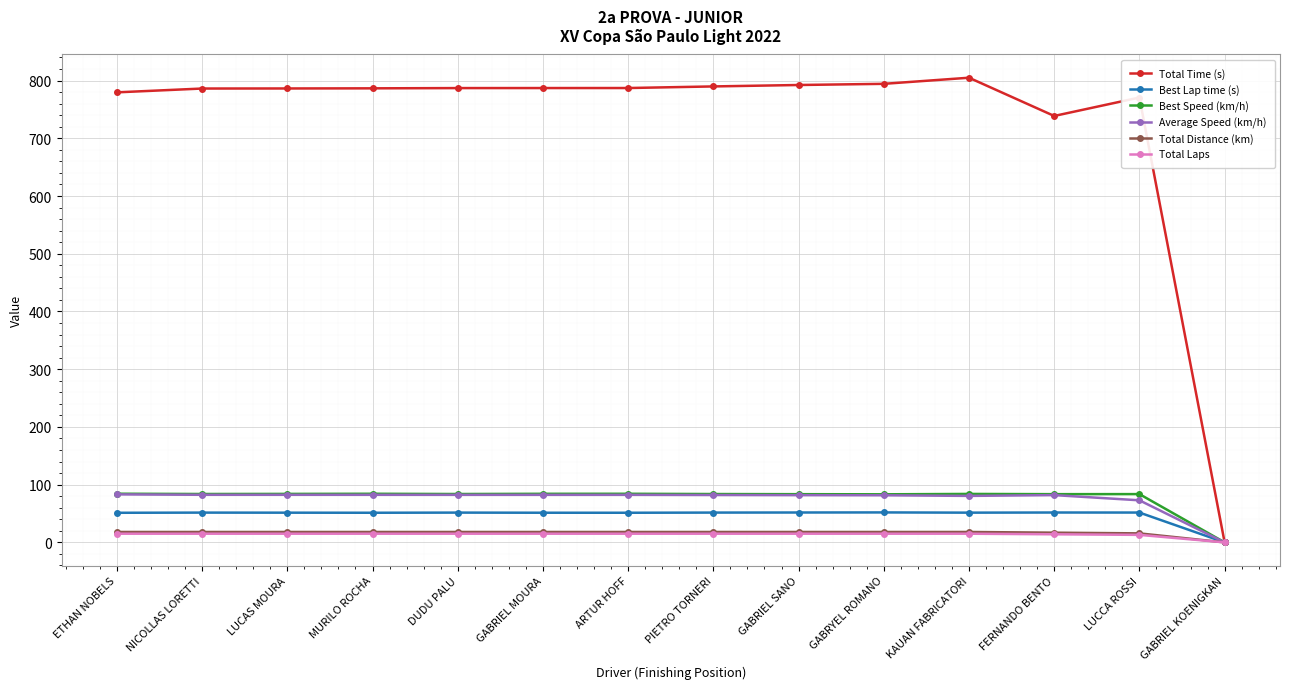

Does the chart display data point markers on the line(s)?

Yes